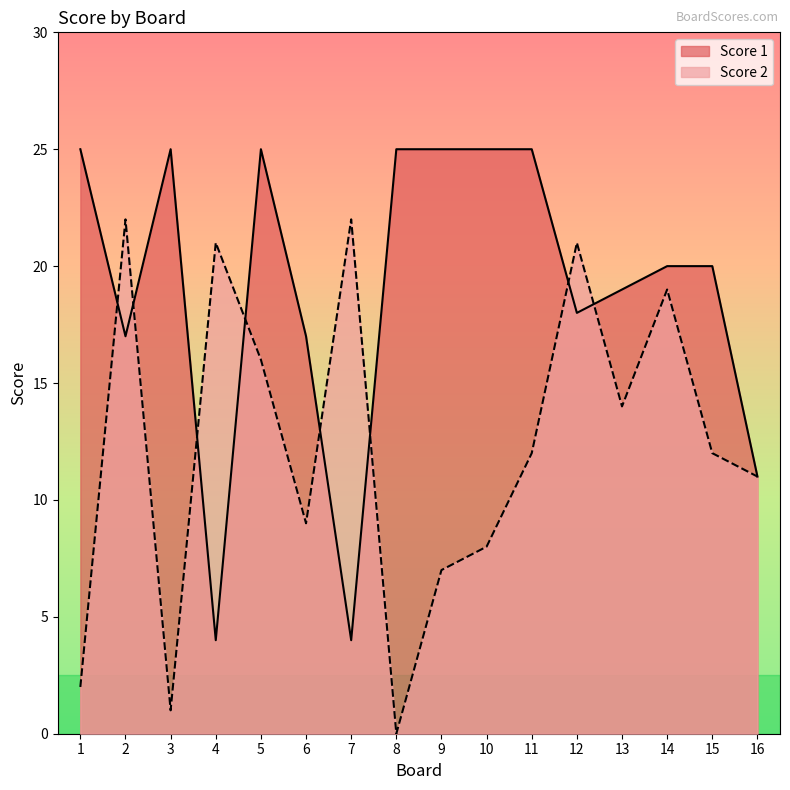

Which has a higher value, 6 or 13?

13